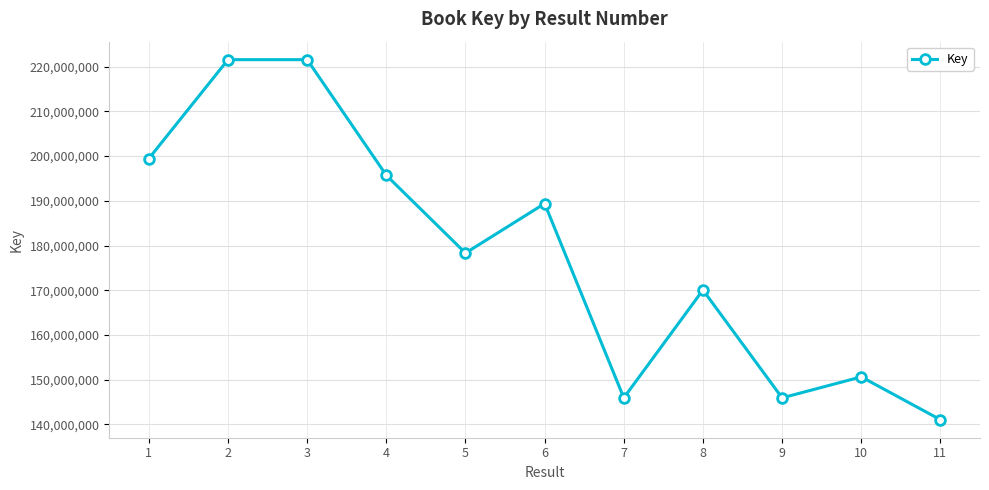

What is the greatest value displayed?

221567586